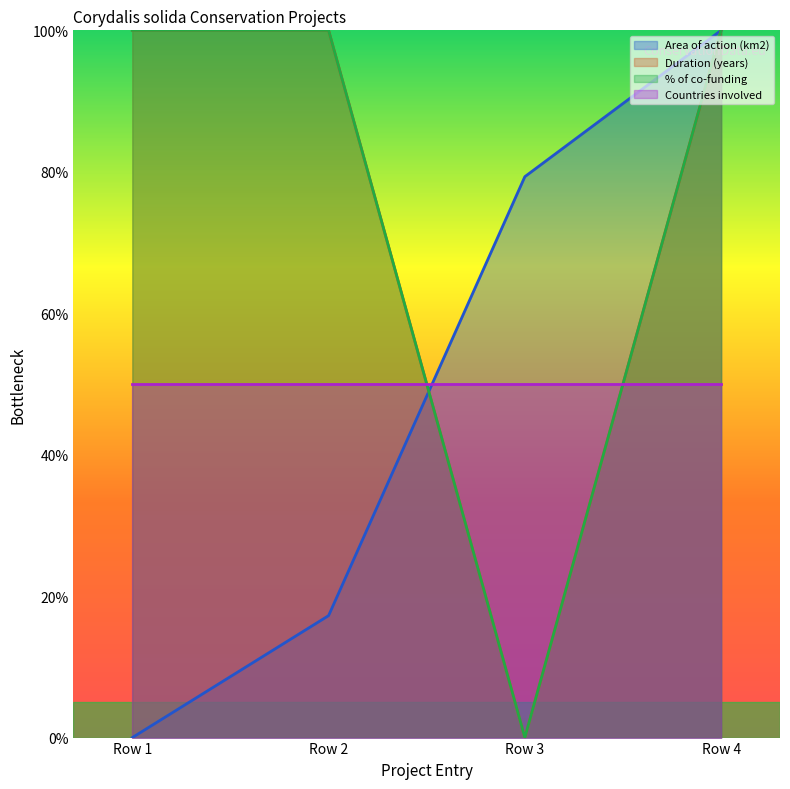

Is the value of Duration (years) at Row 1 greater than the value of Area of action (km2) at Row 4?

No